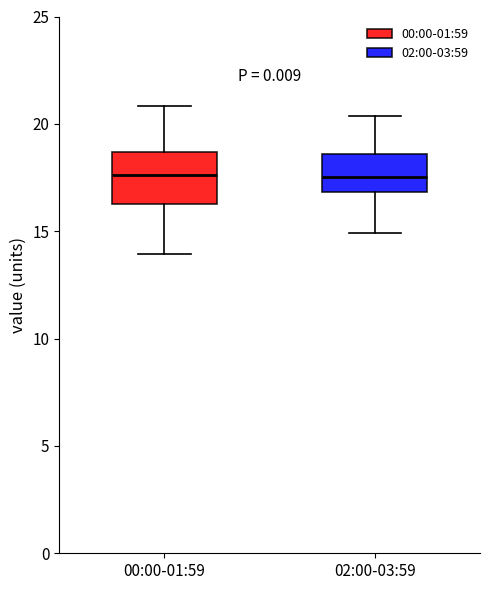

Which box is the tallest, from its lower edge to its upper edge?

00:00-01:59